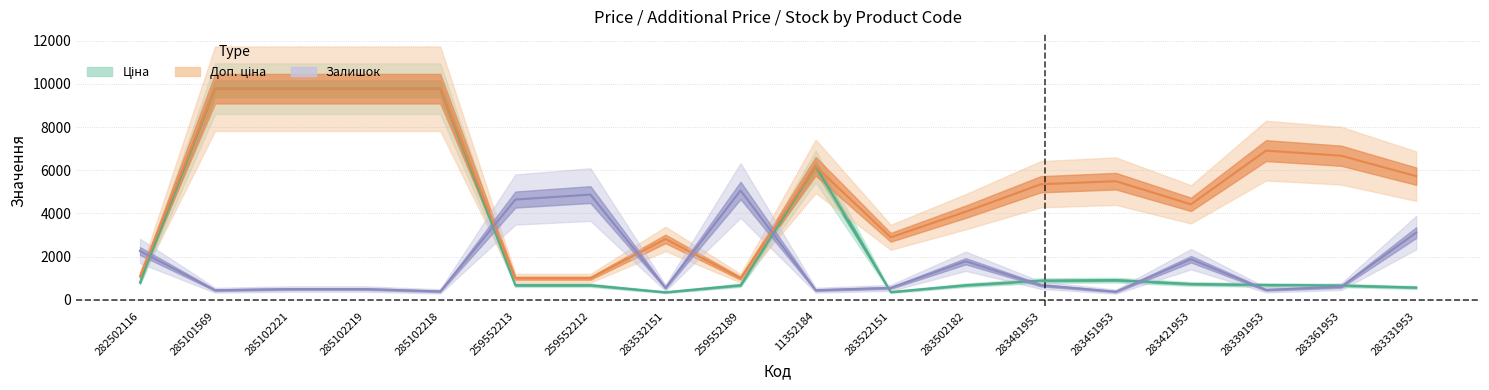

At which label is Доп. ціна closest to 5389?

283481953